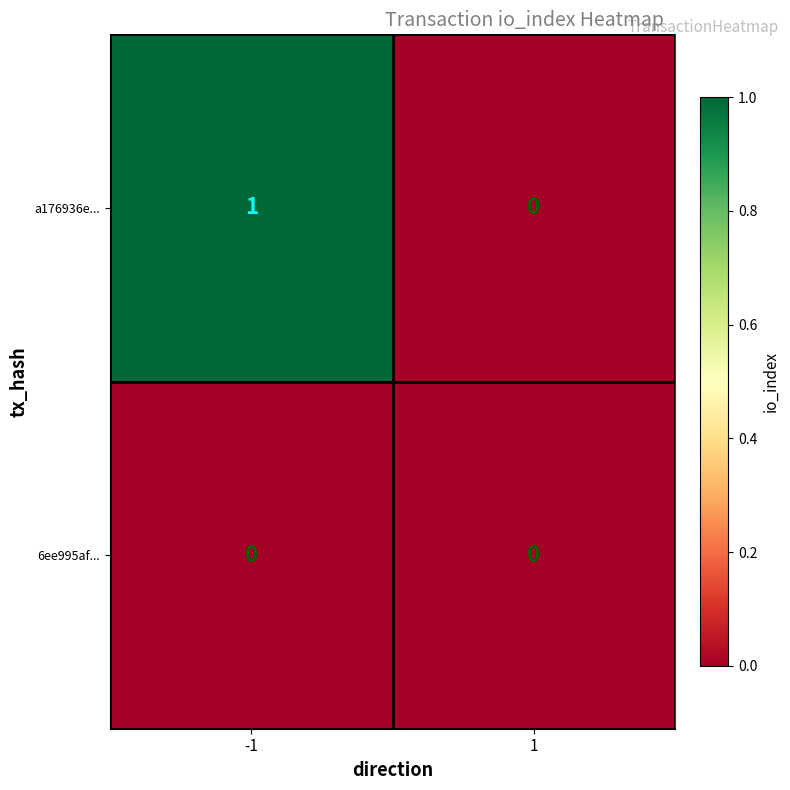

At which category is the sum across all series the highest?

-1